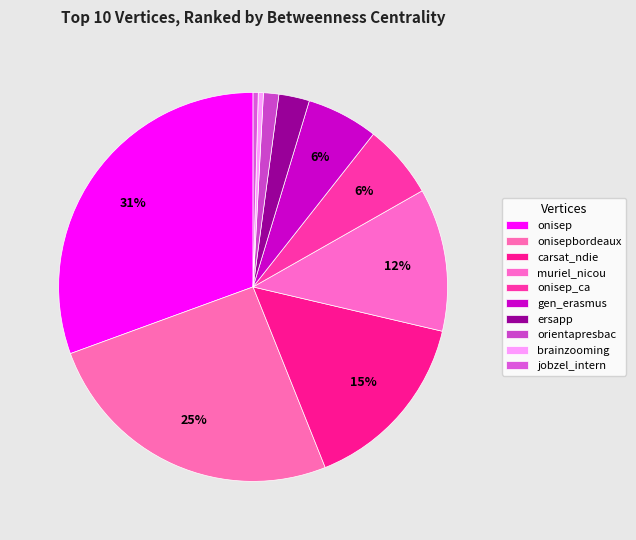

Count the number of slices in the pie.

10